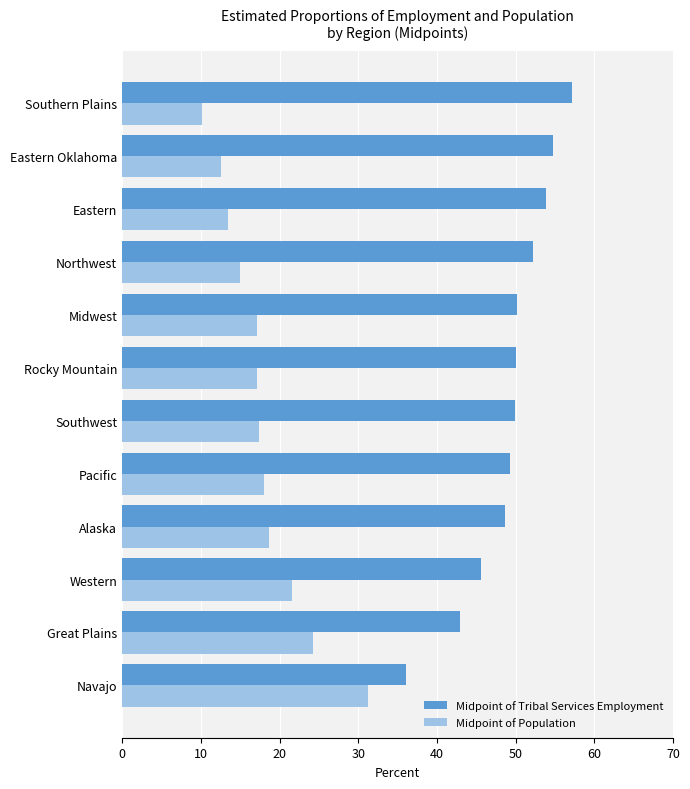

What is the difference between the maximum and minimum values in the Midpoint of Population series?

21.0